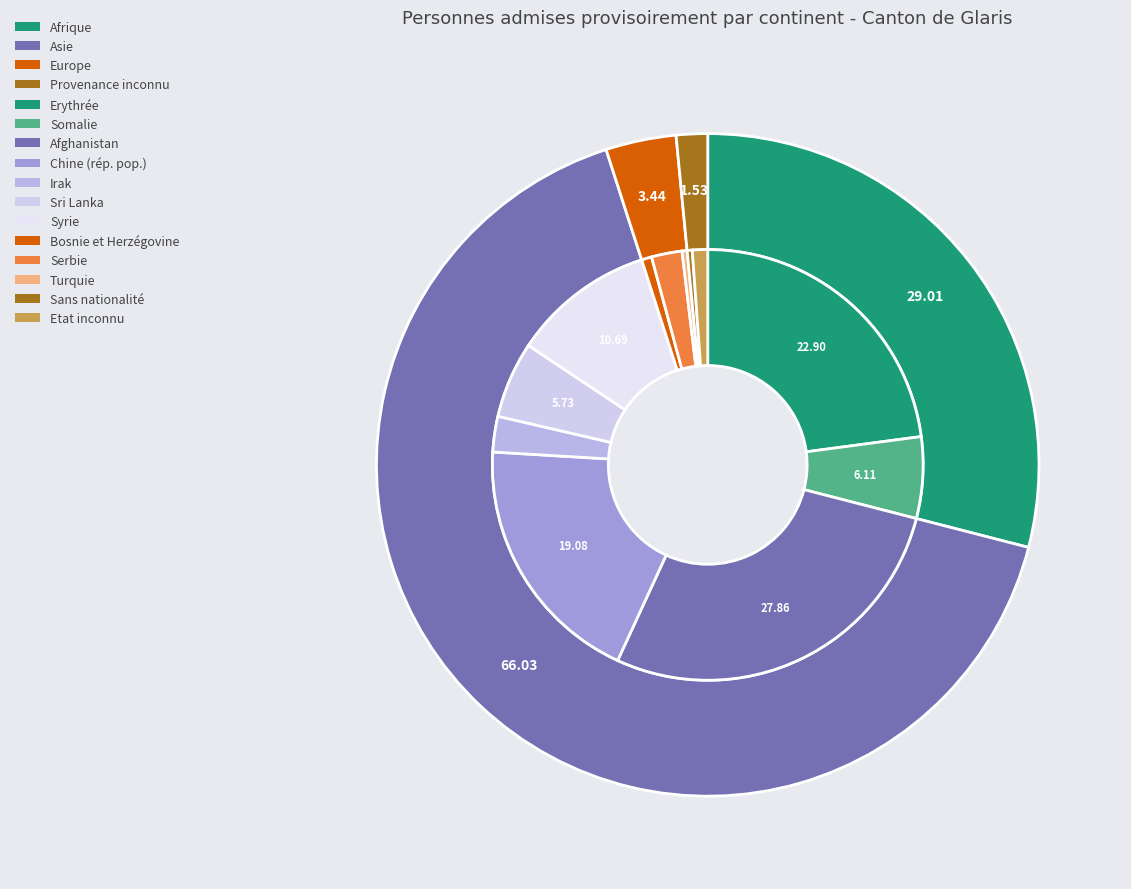

Does Provenance inconnu account for over 50% of the chart?

No